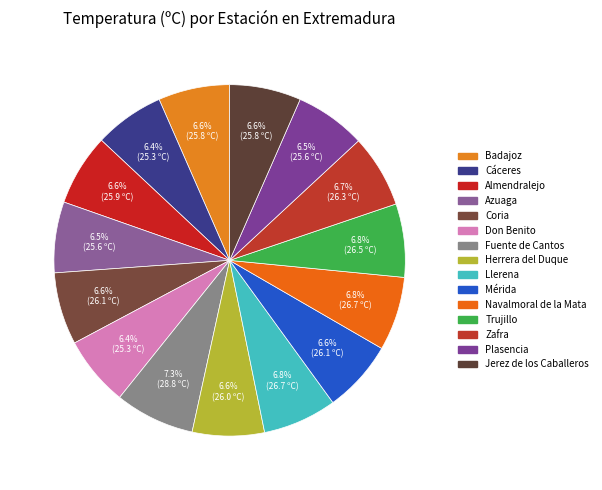

True or false: Almendralejo accounts for 7% of the total.

True